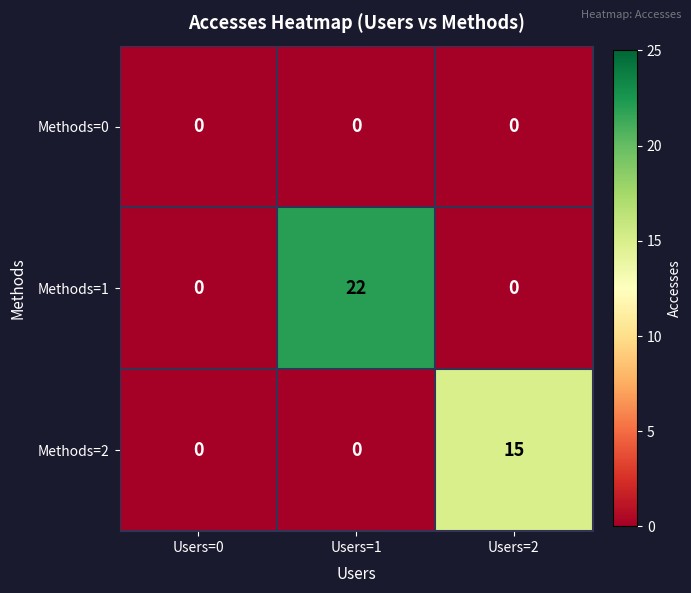

How many data points does each series have?

3